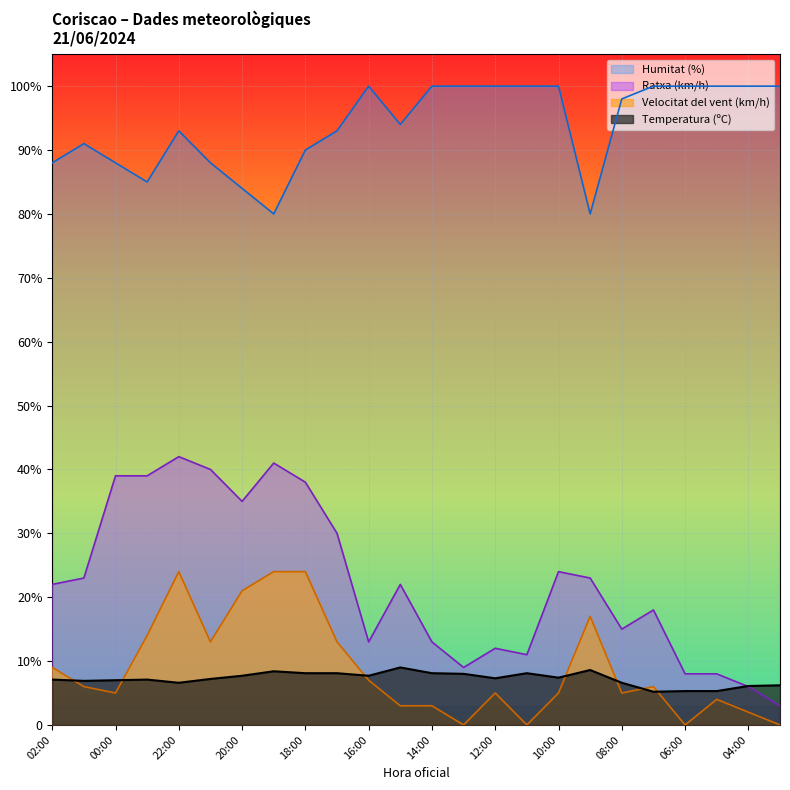

What is the sum of all Ratxa (km/h) values?

534.0